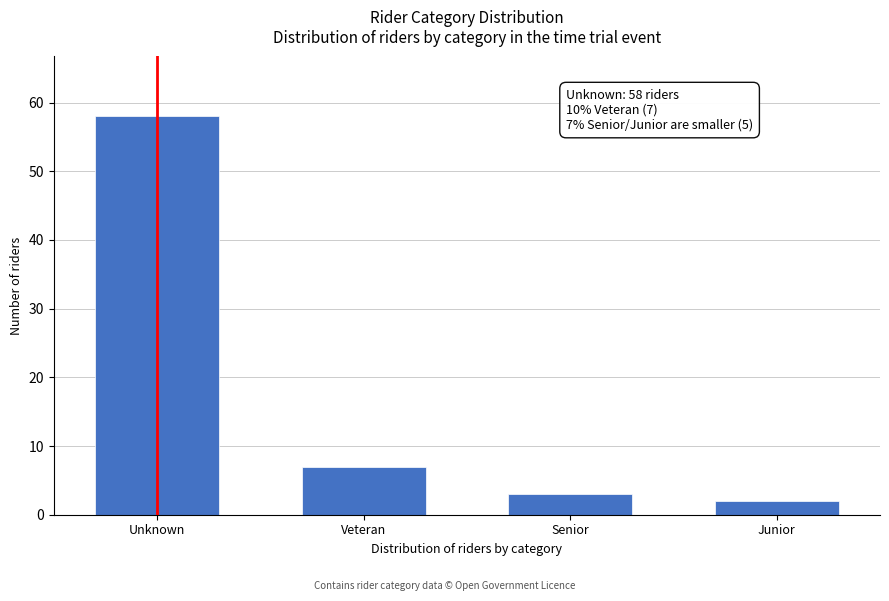

Reading left to right, list all the values displayed in this chart.

Unknown=58	Veteran=7	Senior=3	Junior=2